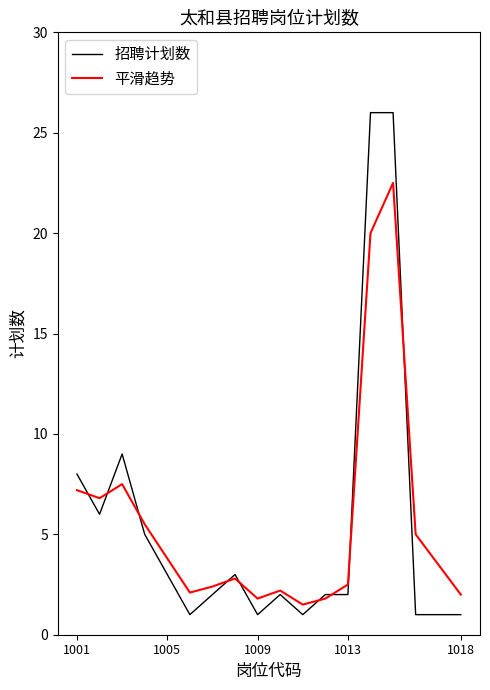

What is the sum of all 平滑趋势 values?

100.9